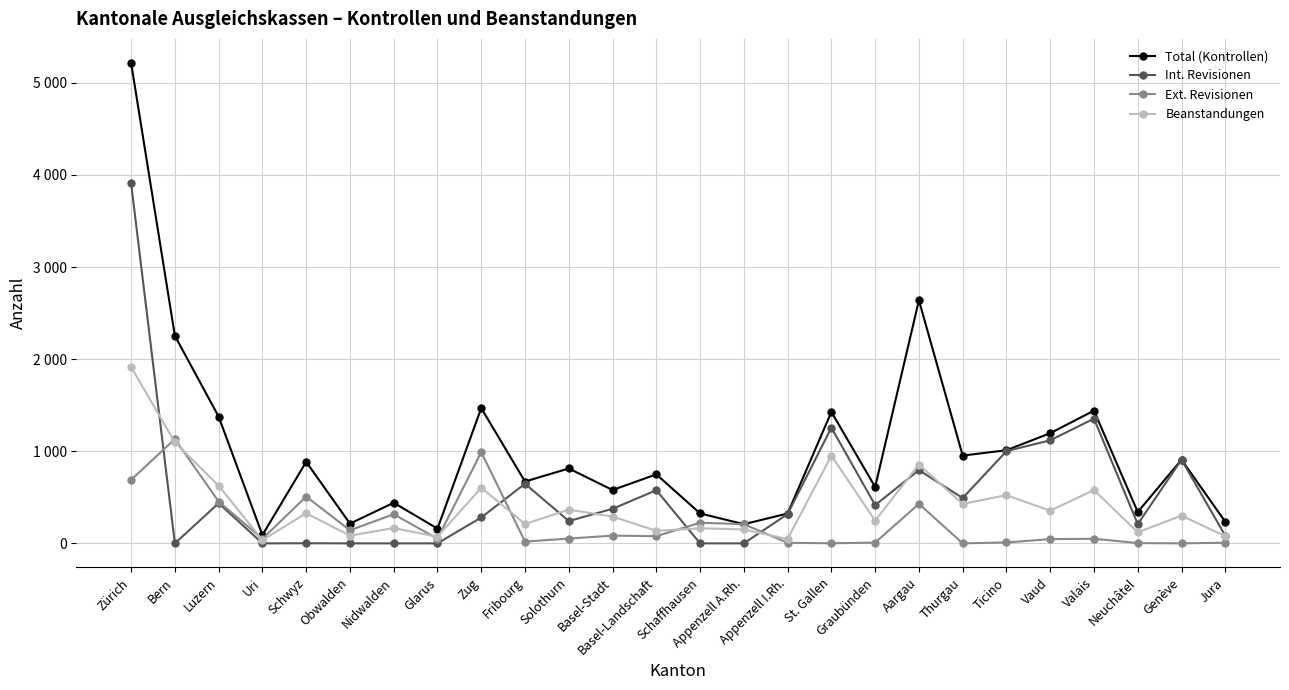

Reading left to right, what are all the values shown in this chart?

Total (Kontrollen): 5216	2253	1376	90	885	214	441	160	1468	671	813	579	749	325	208	324	1427	612	2639	953	1011	1196	1441	340	908	234
Int. Revisionen: 3908	0	436	0	1	0	0	0	281	647	242	375	577	0	0	318	1256	415	795	492	1001	1119	1354	209	908	83
Ext. Revisionen: 689	1133	454	49	508	142	316	50	990	19	52	84	78	224	208	6	1	8	429	0	10	46	50	3	0	7
Beanstandungen: 1914	1098	626	35	327	84	166	72	604	210	366	291	136	164	151	47	952	247	856	428	523	355	579	120	301	77